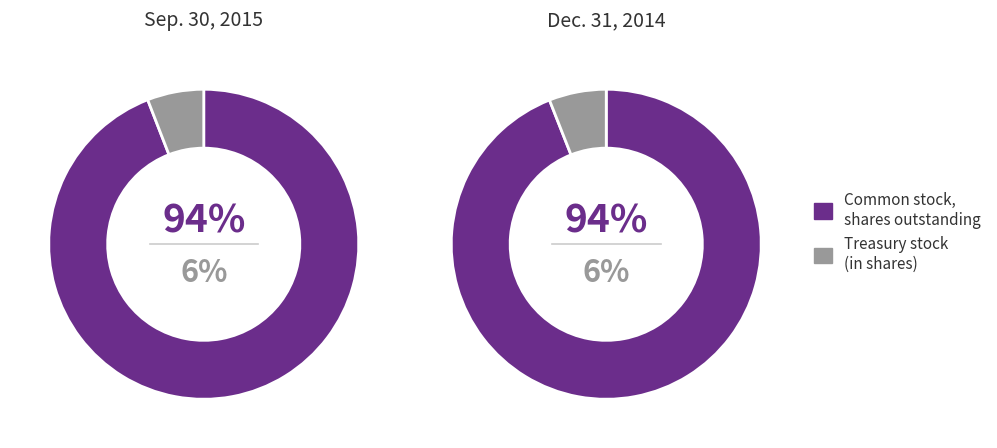

Which series changed the most between Sep. 30, 2015 and Dec. 31, 2014?

Common stock, shares outstanding